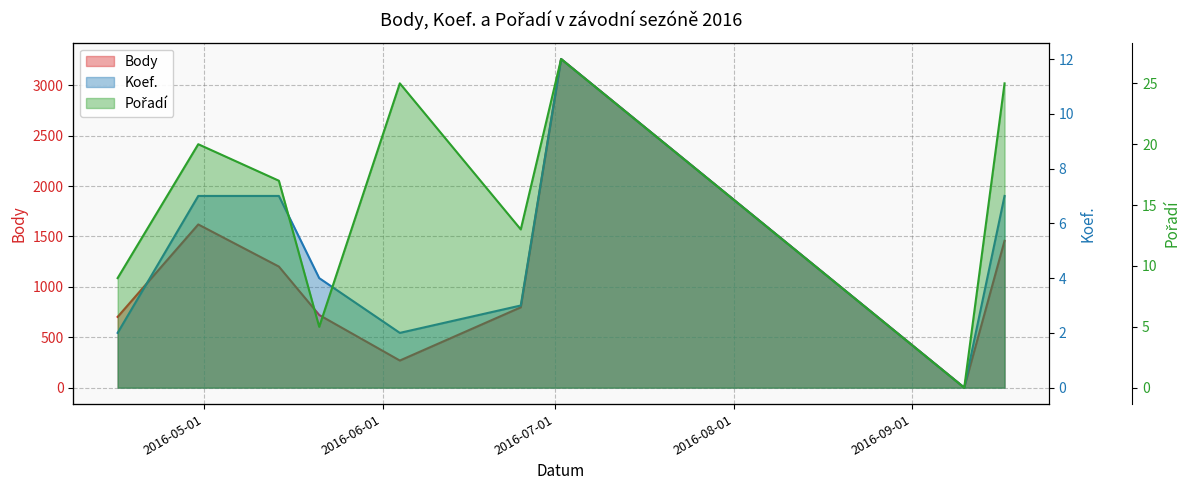

How many lines are shown in the chart?

3